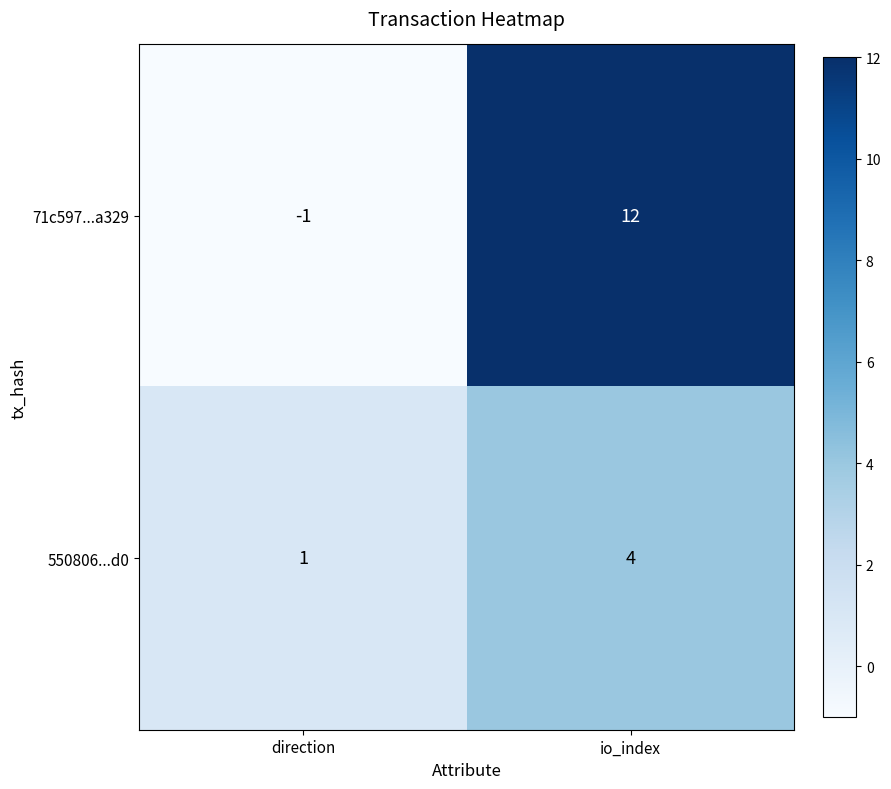

Which series has the largest range (max minus min)?

71c597...a329